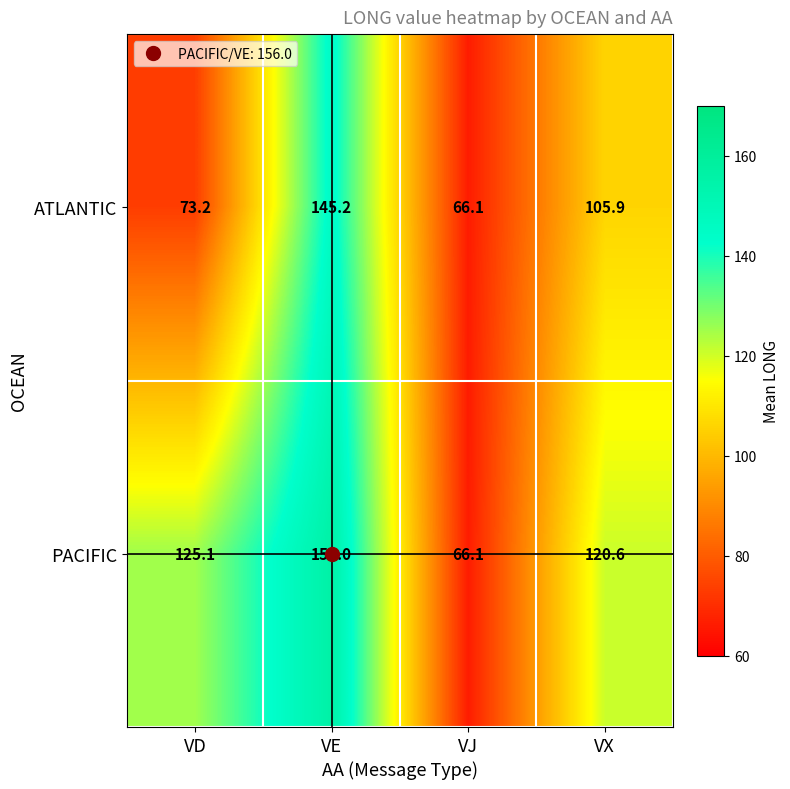

What is the sum of the ATLANTIC values at VX and VE?

251.1